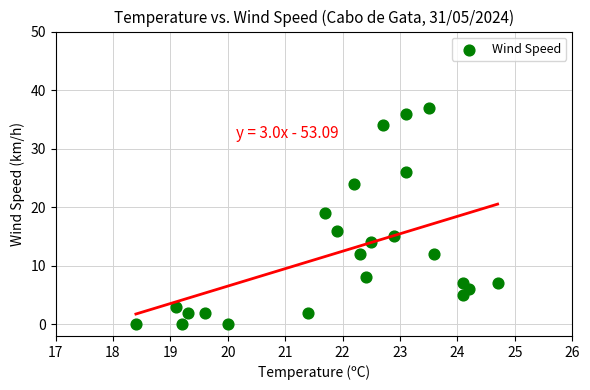

What Y value in the scatter plot is closest to 18?

19